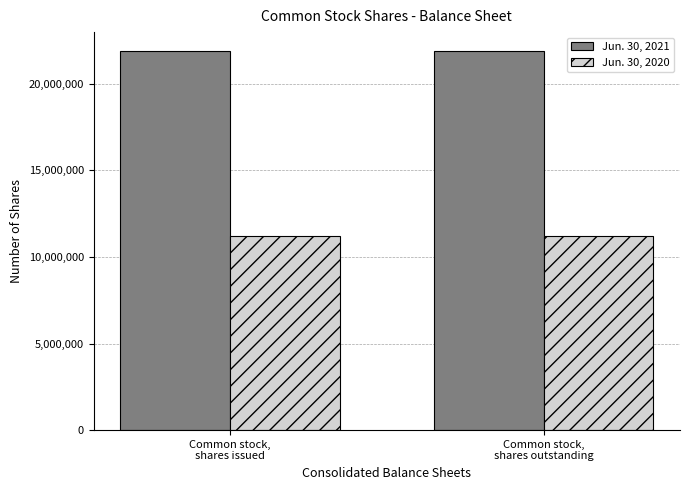

How many bars are there in each group?

2